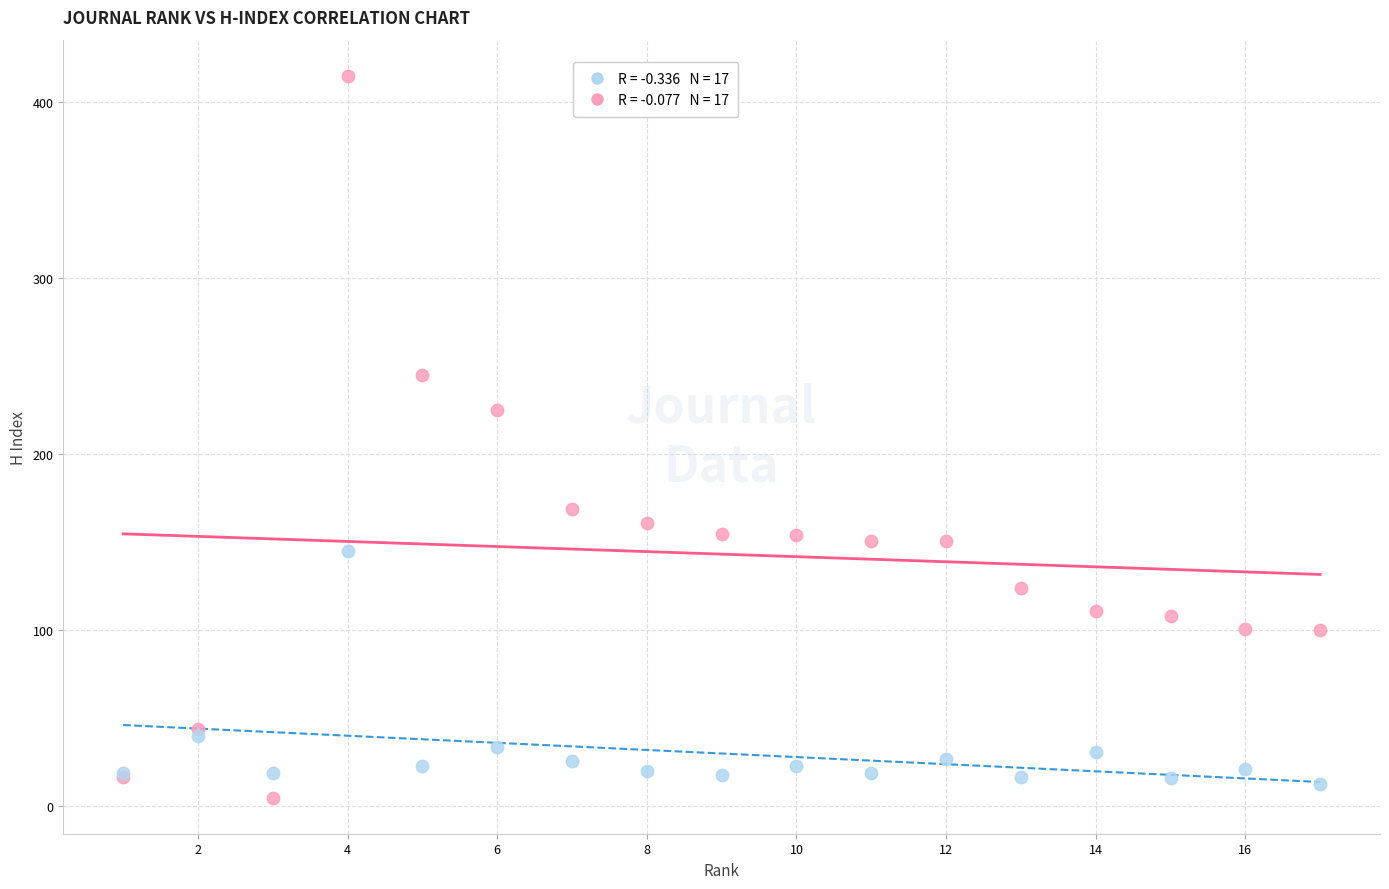

Across all series, what Y value is closest to 210?

225